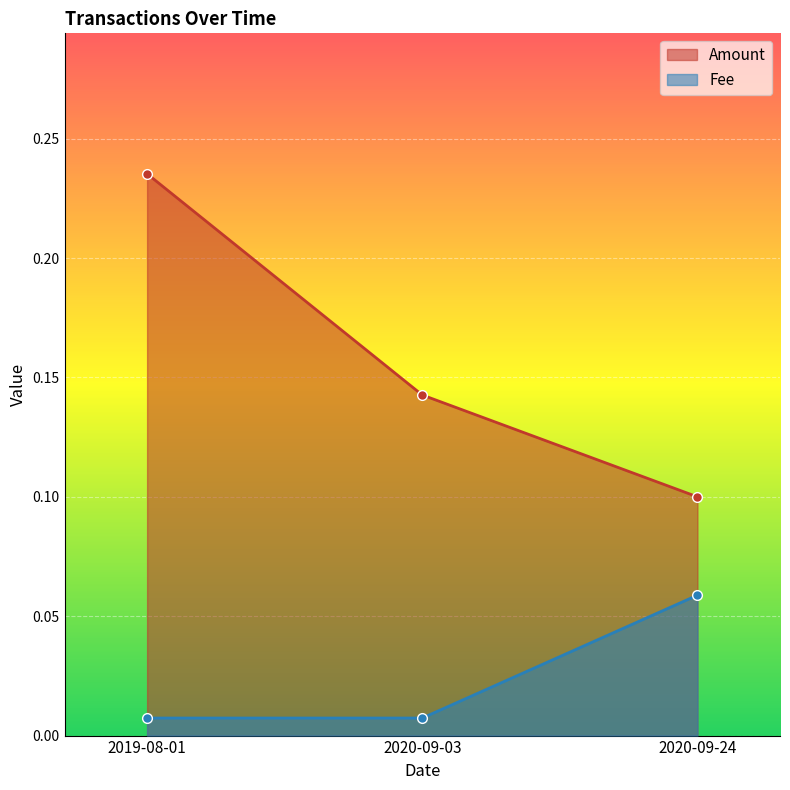

At which label does Amount reach its peak?

2019-08-01